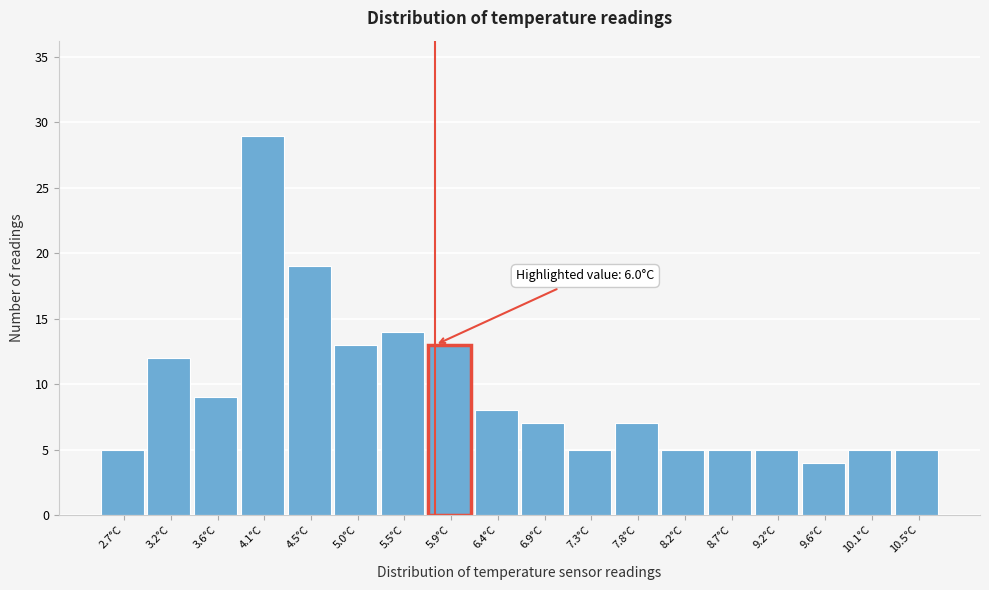

Reading left to right, what are all the values shown in this chart?

2.7°C=5	3.2°C=12	3.6°C=9	4.1°C=29	4.5°C=19	5.0°C=13	5.5°C=14	5.9°C=13	6.4°C=8	6.9°C=7	7.3°C=5	7.8°C=7	8.2°C=5	8.7°C=5	9.2°C=5	9.6°C=4	10.1°C=5	10.5°C=5